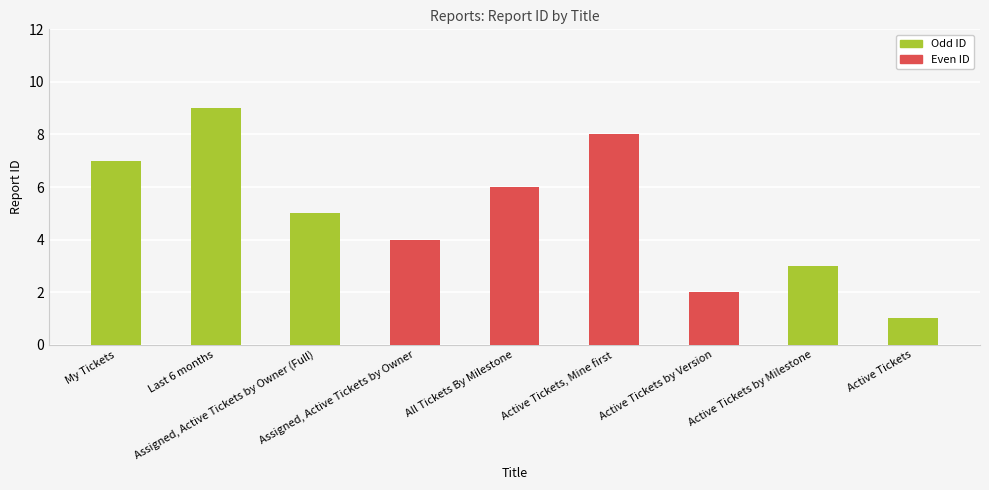

What is the difference between the maximum and second lowest values?

7